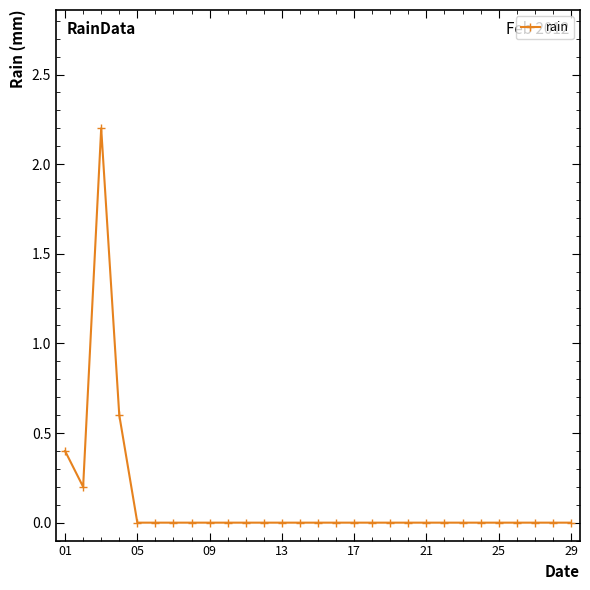

What is the difference between the maximum and minimum values?

2.2